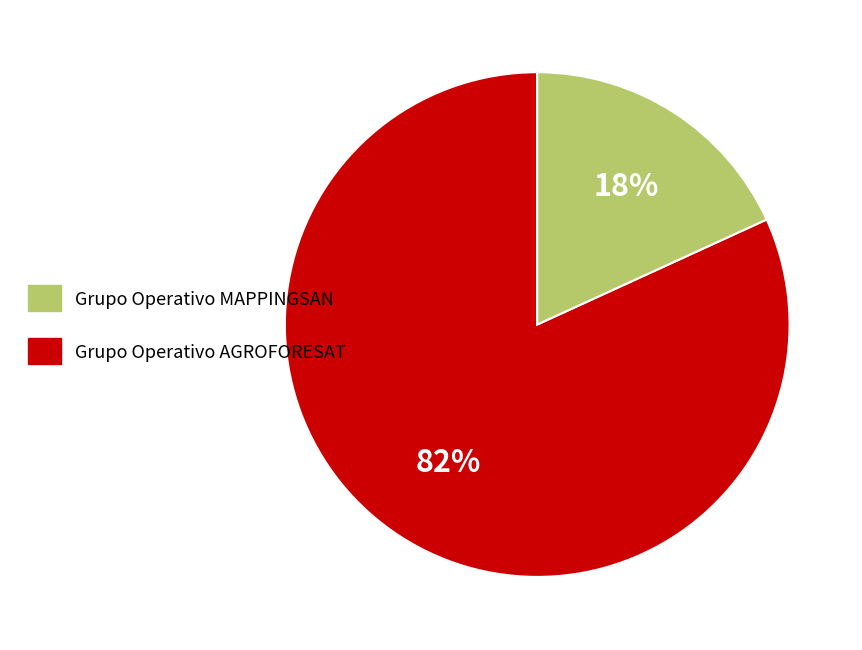

Is there any slice that represents more than half of the pie?

Yes